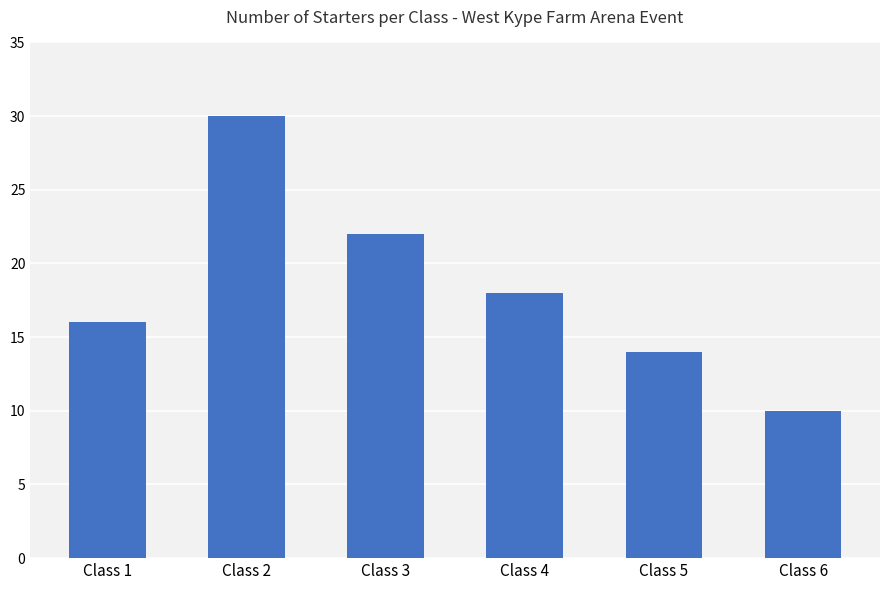

Are the bars grouped side by side (vs. stacked)?

No